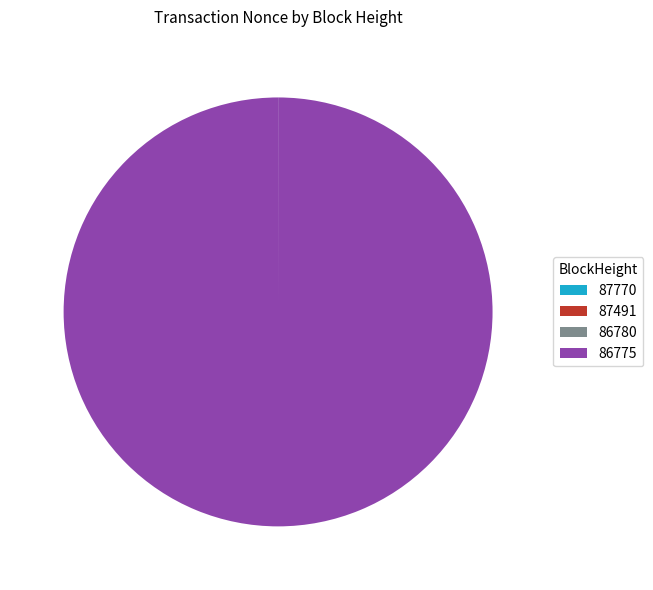

What is the largest slice in the pie chart?

86775